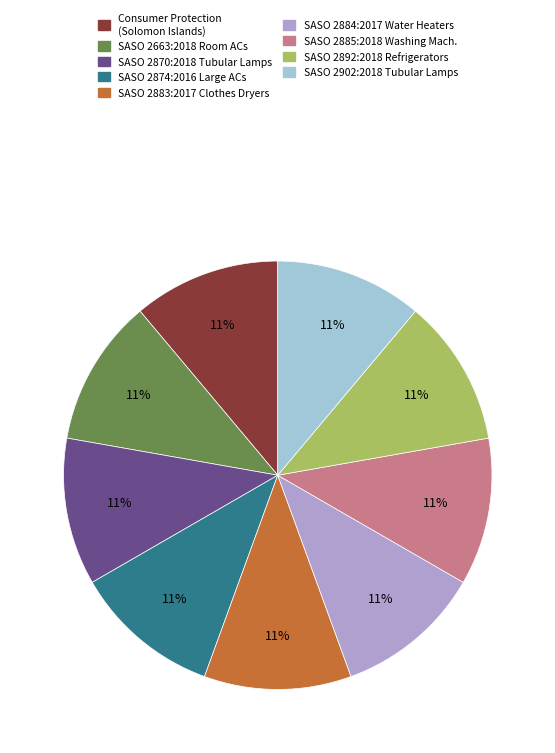

Is it true that SASO 2884:2017 Water Heaters is 1% of the pie?

False